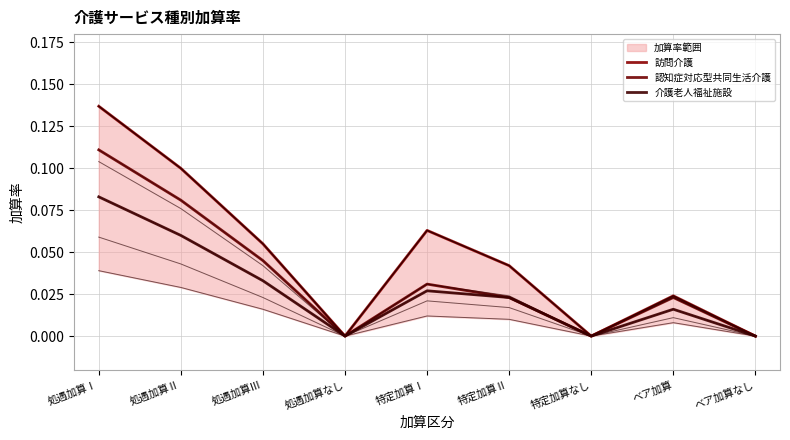

What position from the left is ベア加算?

8